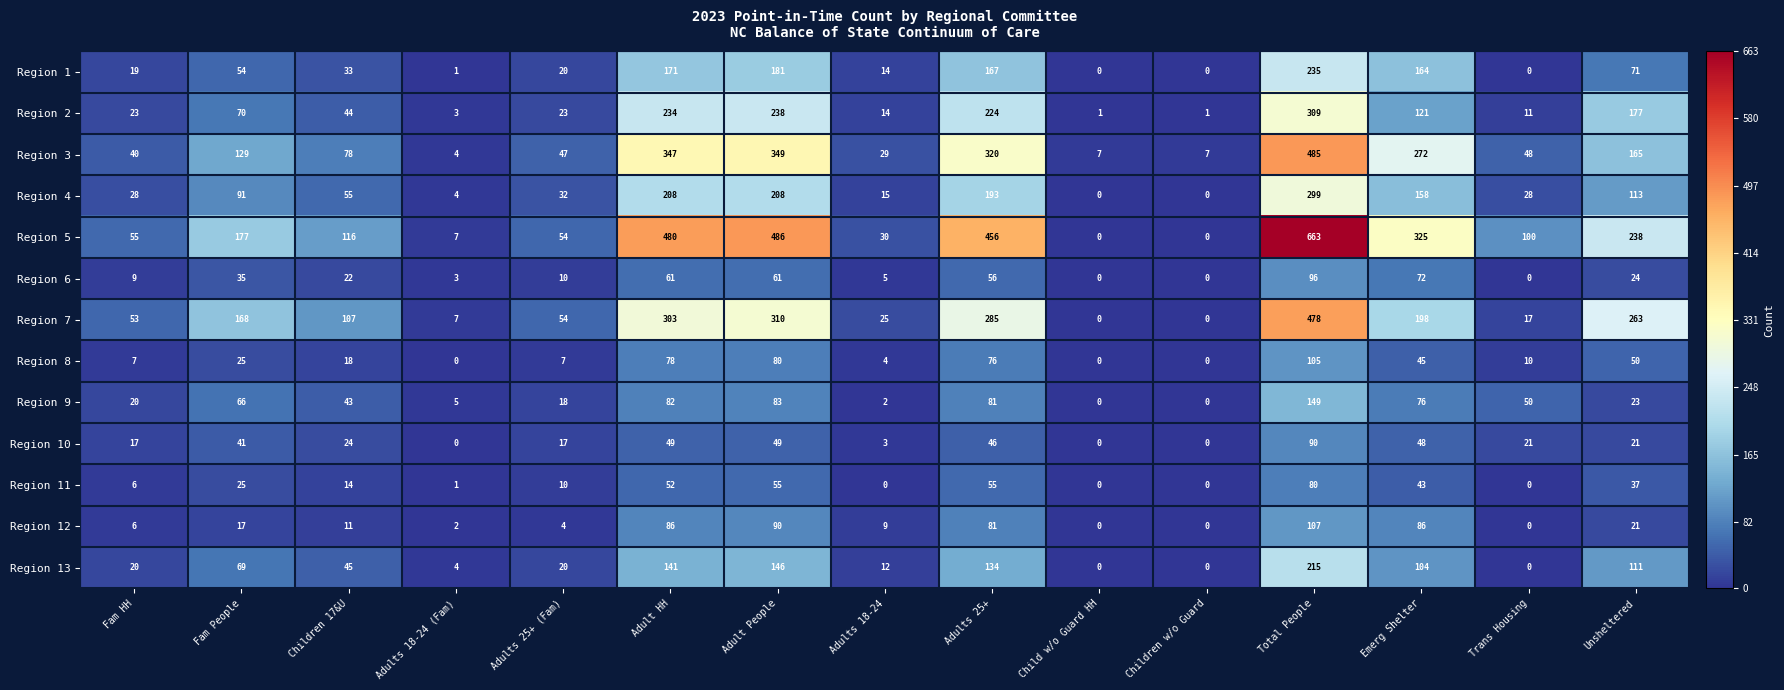

The Region 7 series shows 535 at Adult HH. True or false?

False